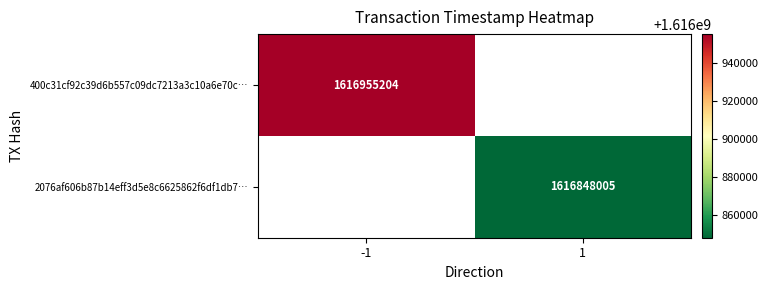

The value of 2076af606b87b14eff3d5e8c6625862f6df1db7… at 1 is 323395059. True or false?

False